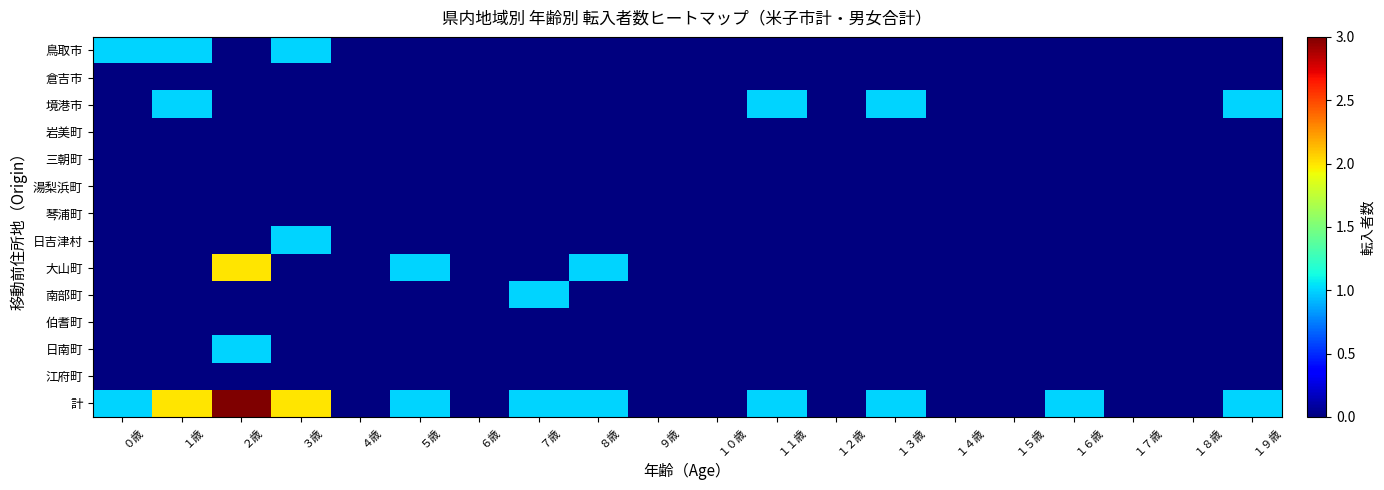

Rank the series by their maximum value, from lowest to highest.

倉吉市, 岩美町, 三朝町, 湯梨浜町, 琴浦町, 伯耆町, 江府町, 鳥取市, 境港市, 日吉津村, 南部町, 日南町, 大山町, 計